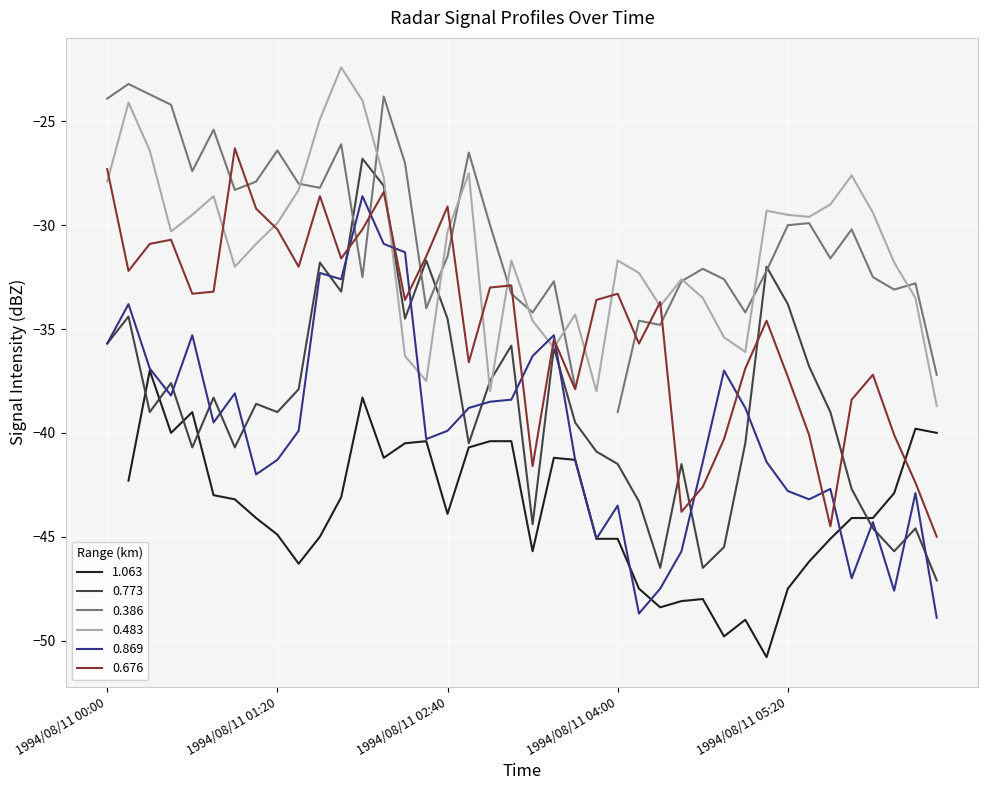

Is the value of 0.676 at 1994/08/11 02:20 greater than the value of 0.773 at 1994/08/11 05:20?

Yes